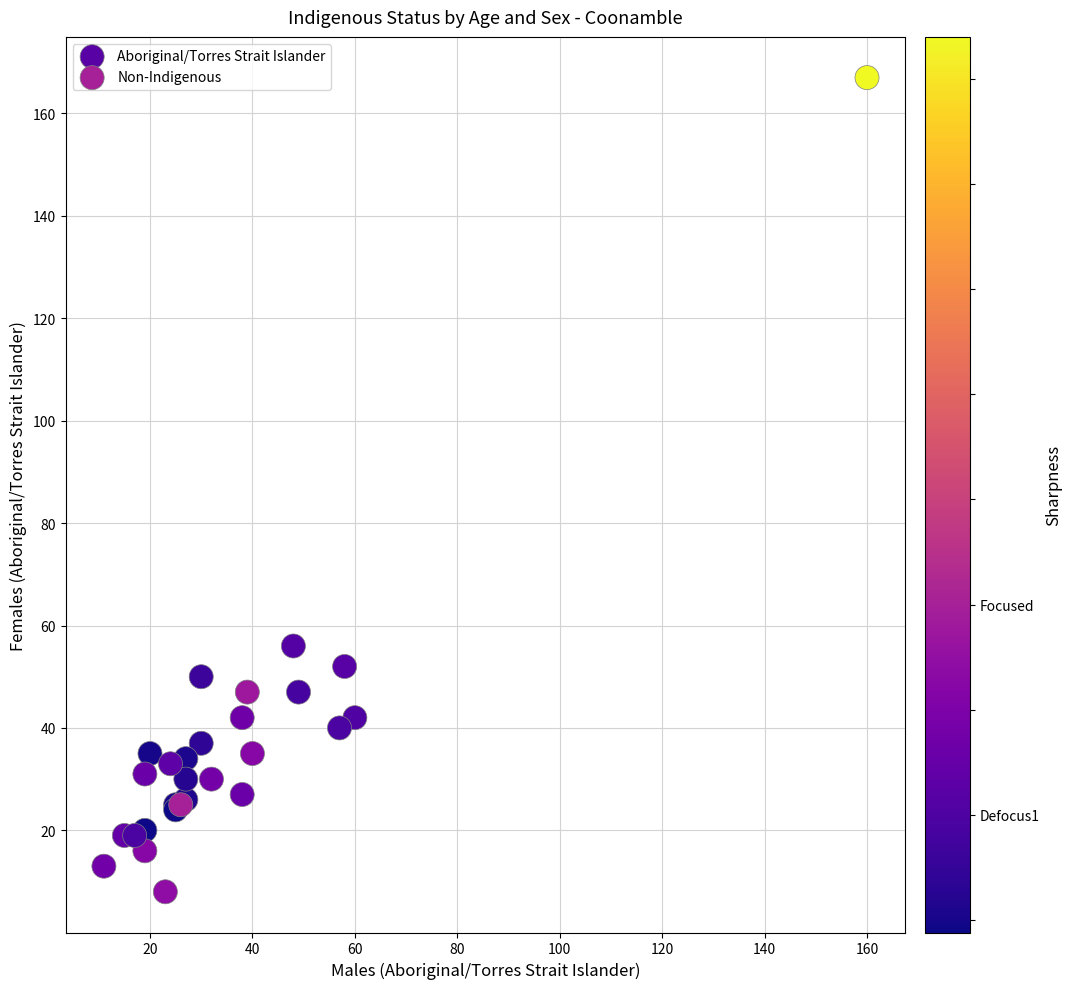

Which series reaches the maximum Y coordinate?

Non-Indigenous